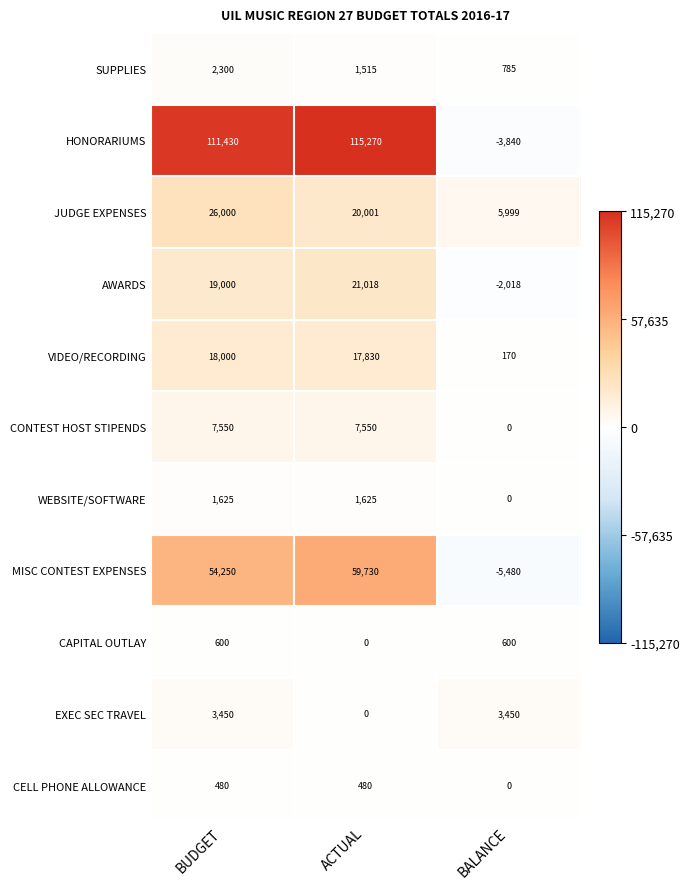

How many values in EXEC SEC TRAVEL are above zero?

2